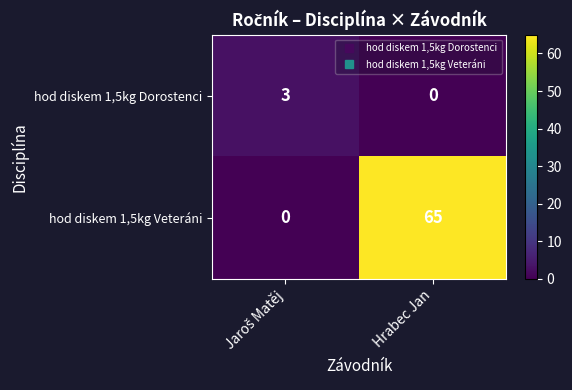

At which category is the sum across all series the highest?

Hrabec Jan